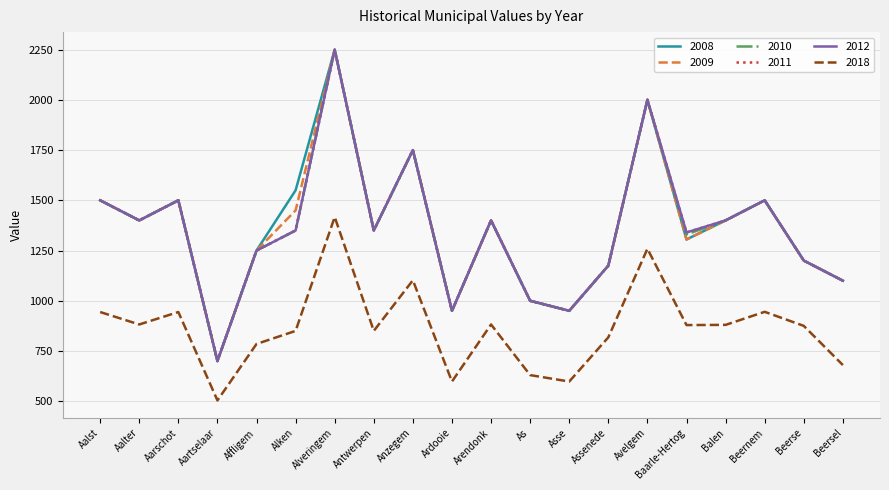

Does the chart have visible grid lines?

Yes